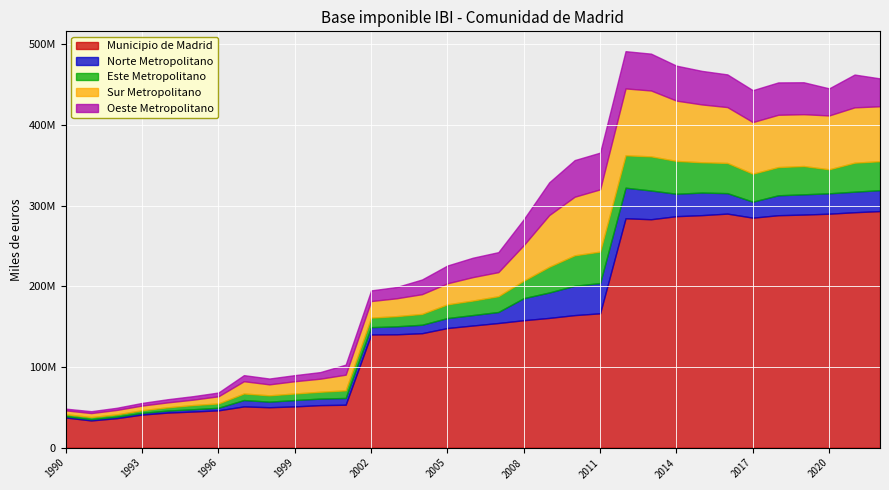

Count the number of data series in this chart.

5